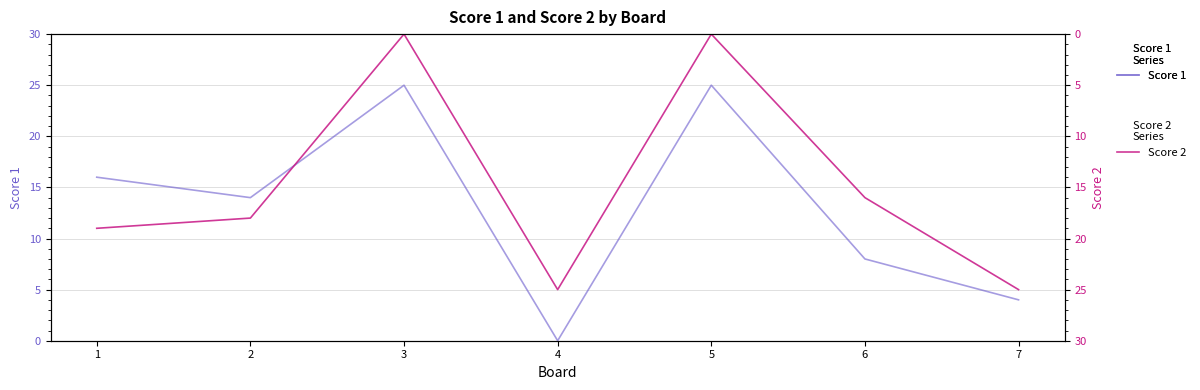

At which category is the sum across all series the highest?

1